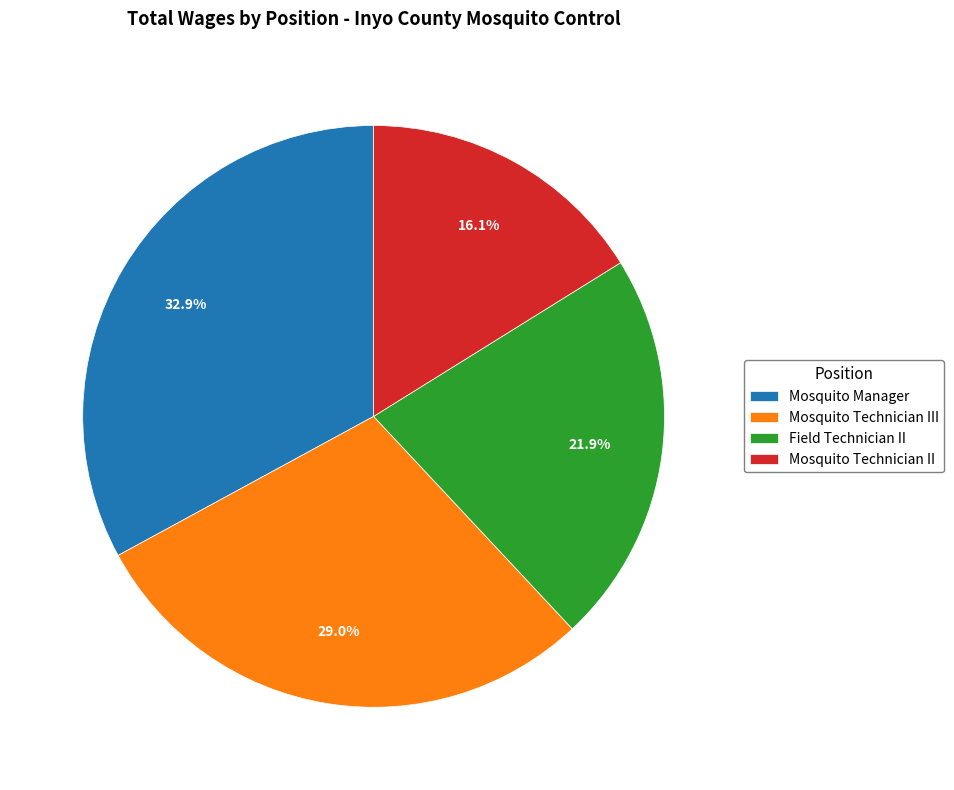

Does any single category account for the majority?

No